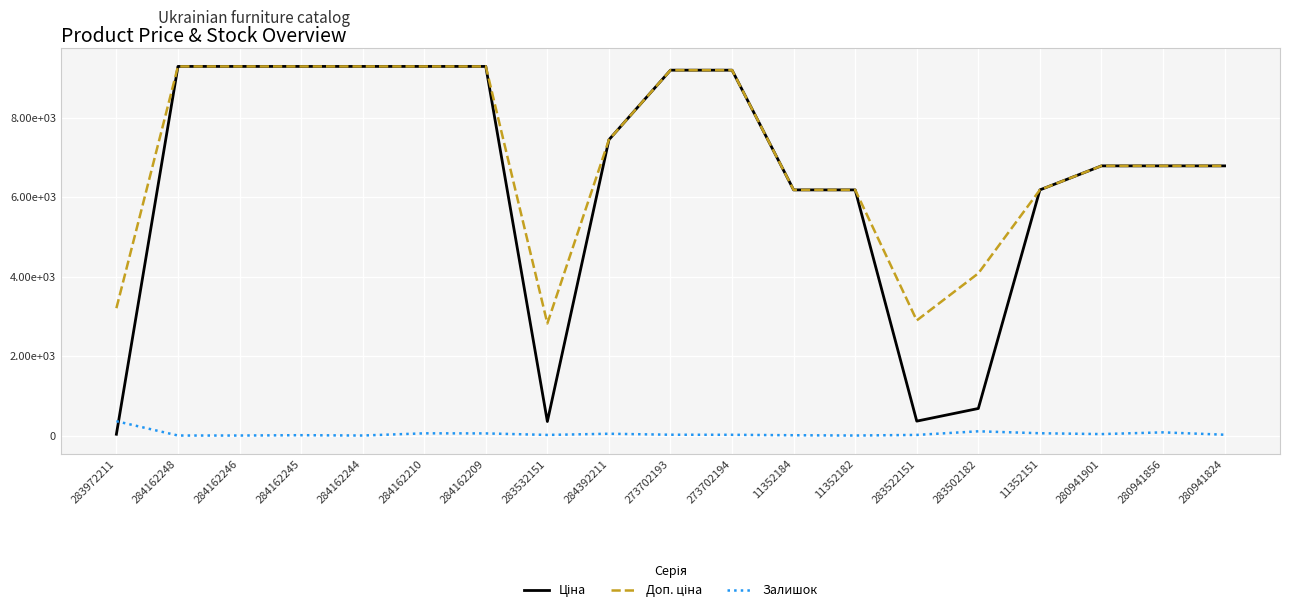

True or false: Доп. ціна has a value of 4019.5 at 280941901.

False